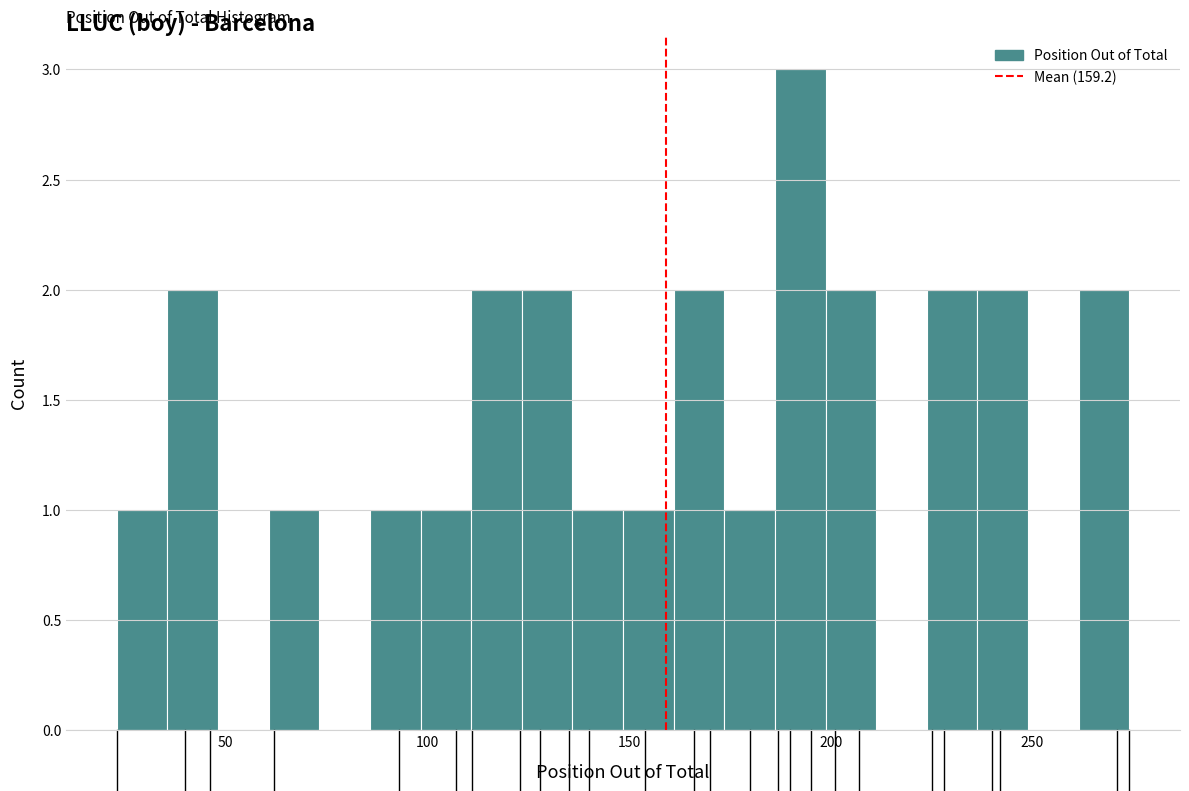

Around what value on the x-axis is the tallest bar? Give the approximate position of its centre, as read against the axis.

190